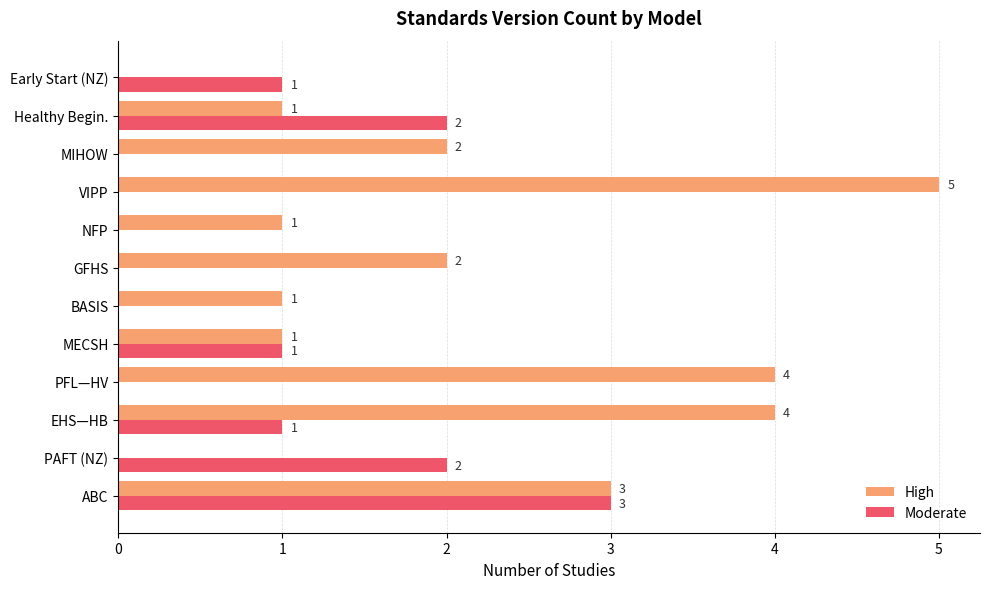

Is it true that Moderate equals 2 at EHS—HB?

False